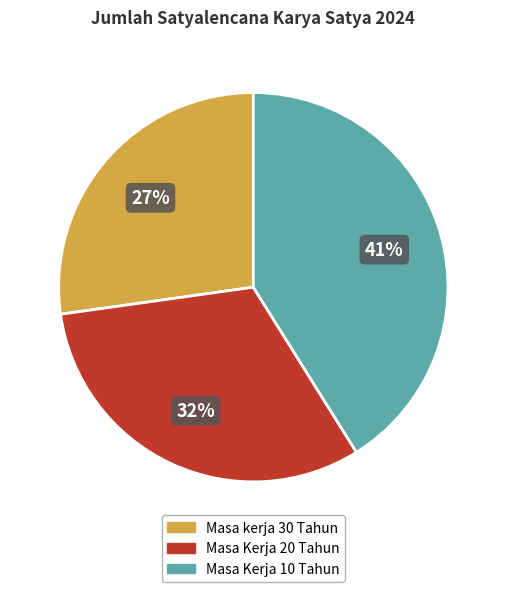

Does Masa kerja 30 Tahun account for over 50% of the chart?

No